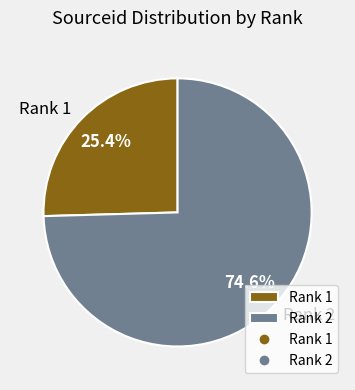

To the nearest percent, what is the combined percentage of Rank 1 and Rank 2?

100%